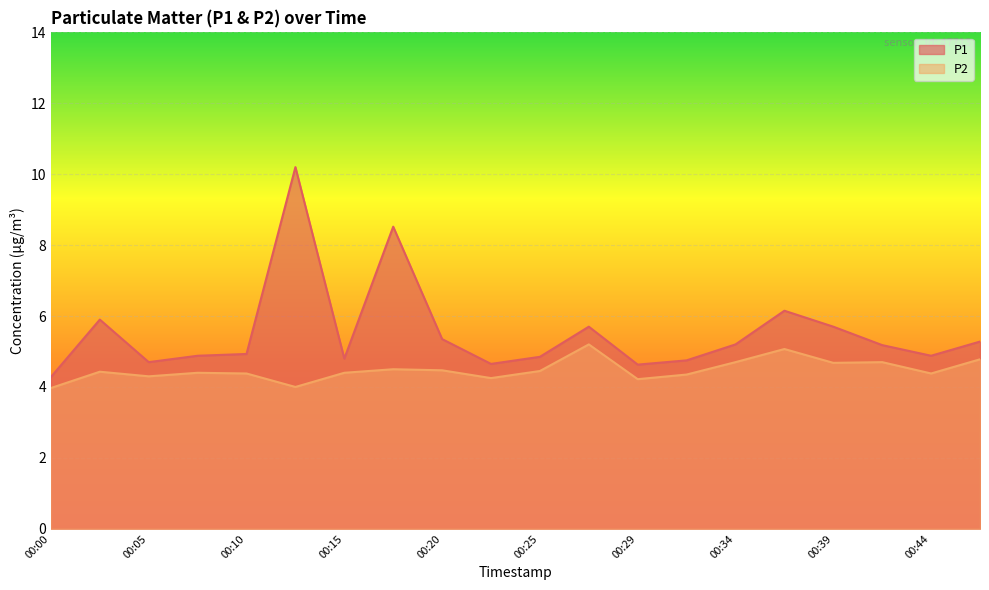

Reading left to right, transcribe all the data shown in this chart.

P1: 4.3	5.9	4.7	4.9	4.9	10.2	4.8	8.5	5.3	4.7	4.8	5.7	4.6	4.8	5.2	6.2	5.7	5.2	4.9	5.3
P2: 4.0	4.4	4.3	4.4	4.4	4.0	4.4	4.5	4.5	4.2	4.5	5.2	4.2	4.3	4.7	5.1	4.7	4.7	4.4	4.8